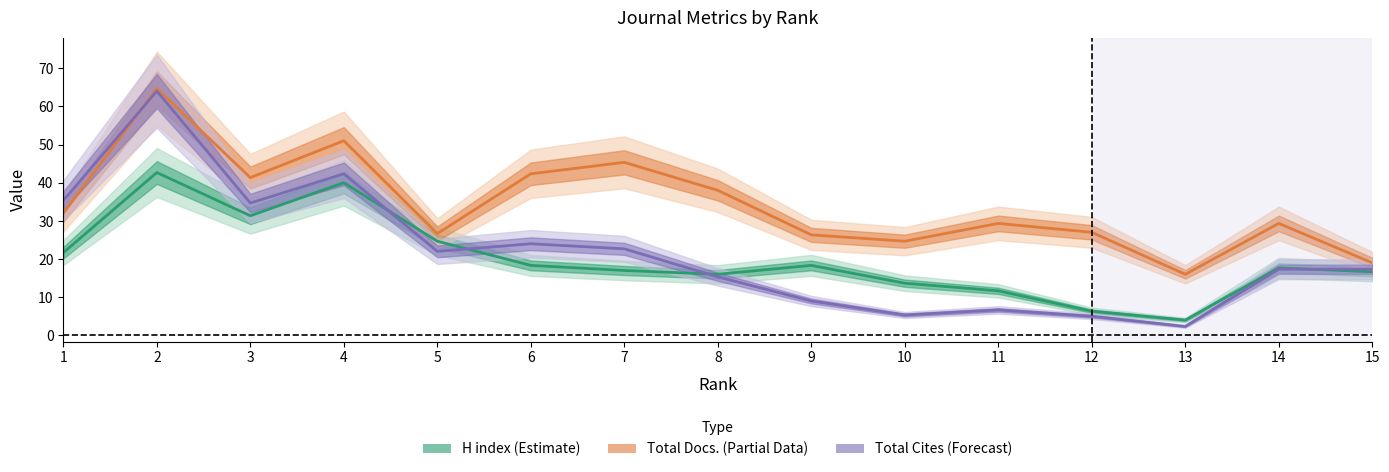

Does the chart have visible grid lines?

No